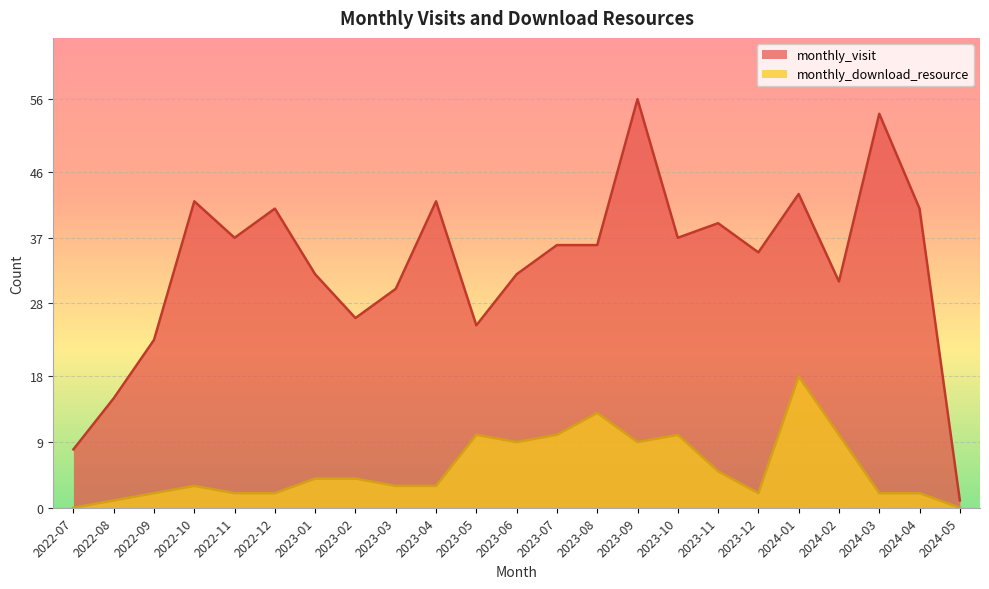

Which series has the largest total across all categories?

monthly_visit